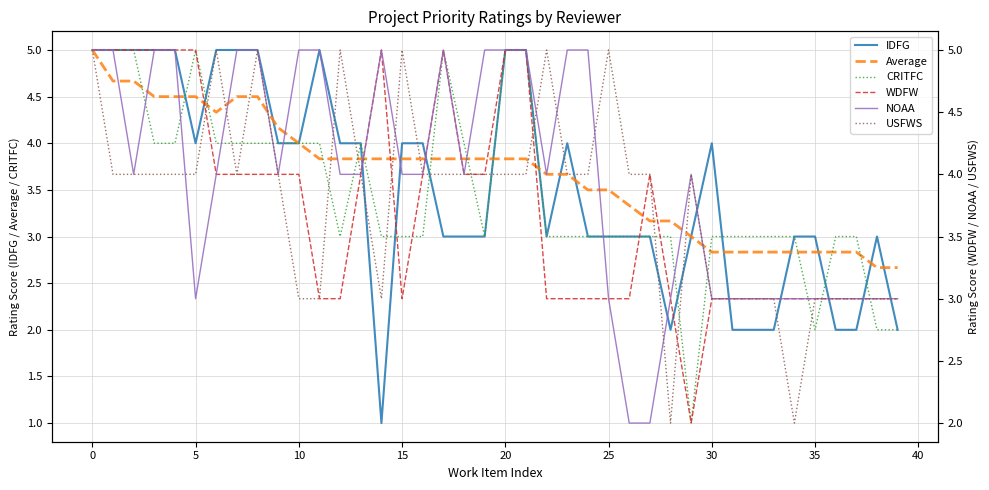

The value of IDFG at 35 is 3.0. True or false?

True